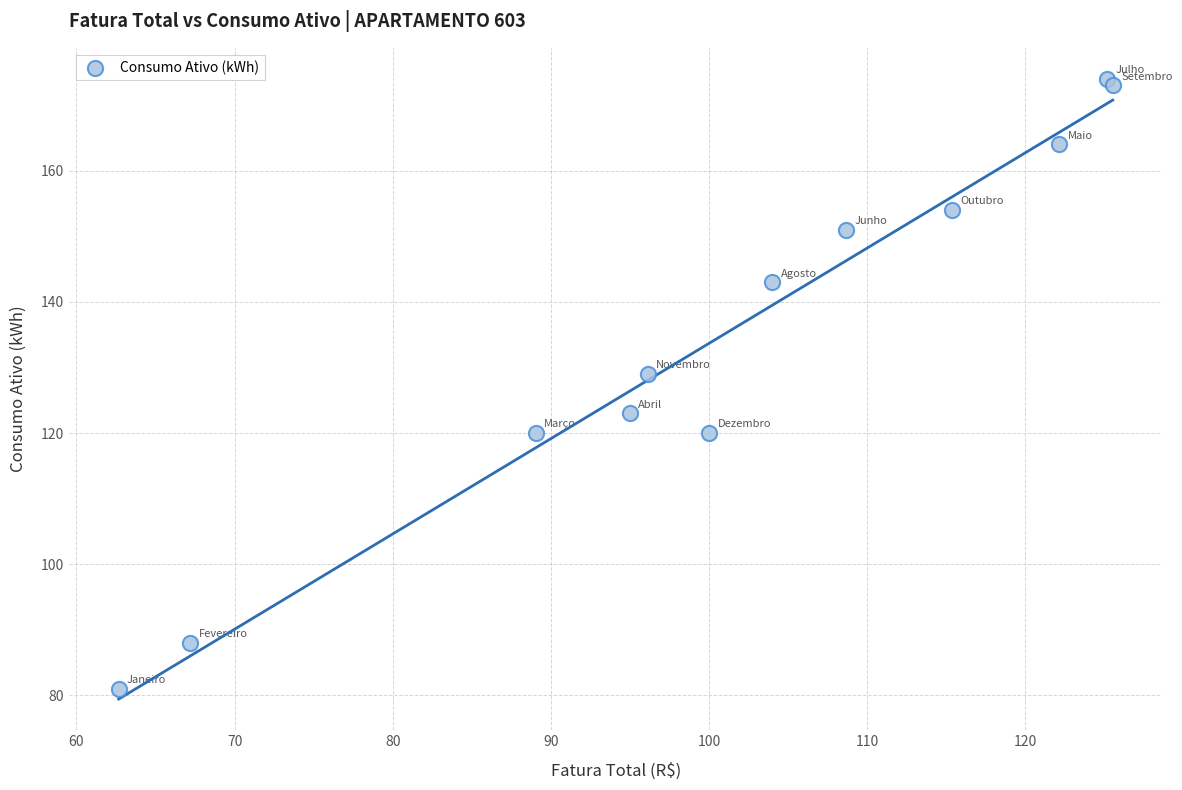

What Y value in the scatter plot is closest to 127?

129